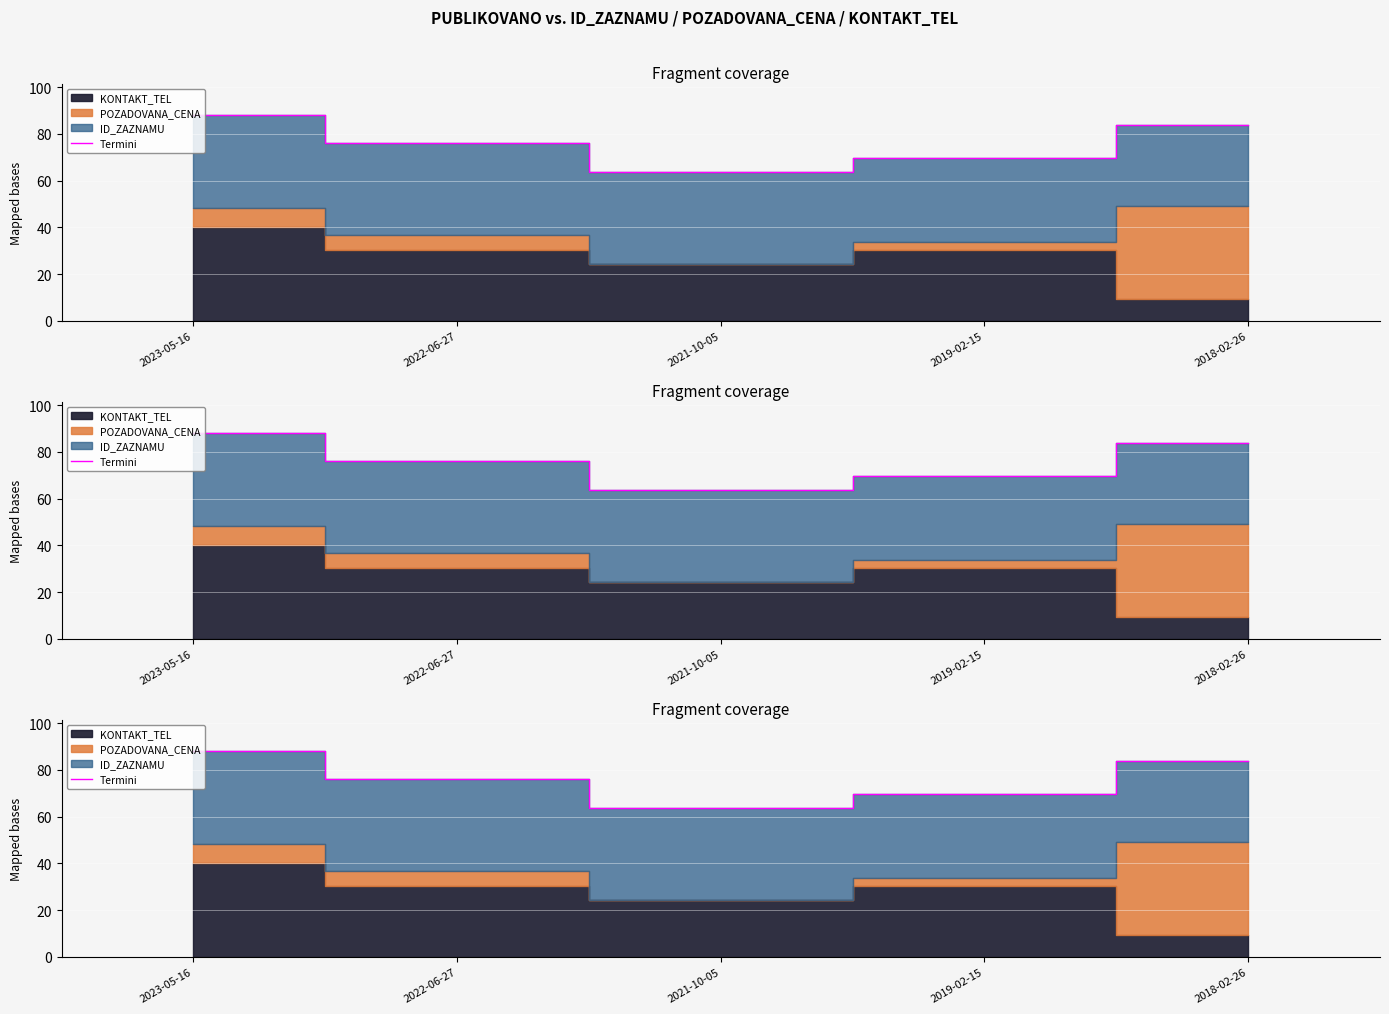

How many interior local valleys (lower than both neighbors) does the data have?

1